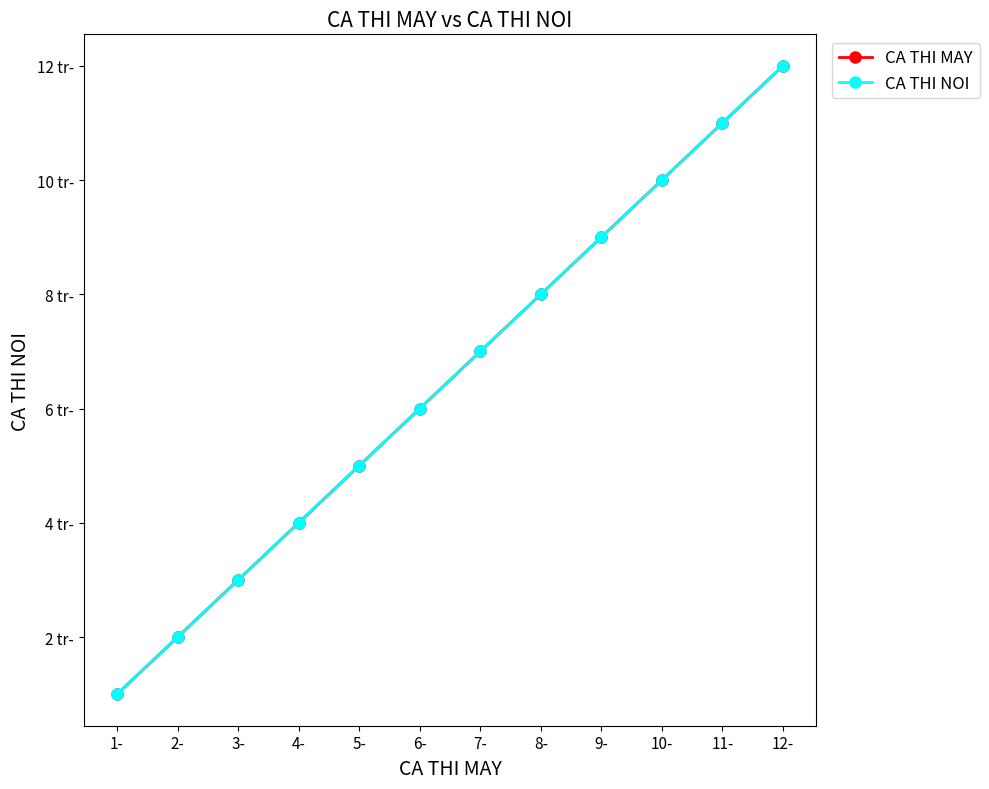

Is this an area chart (filled region under the line)?

No